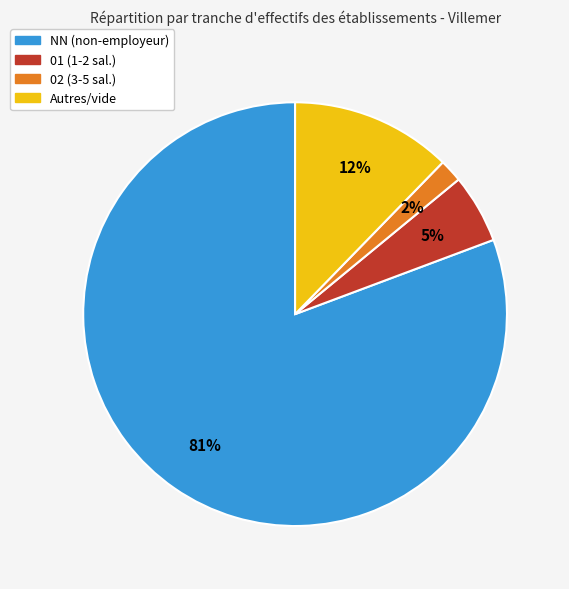

How many segments does this pie chart have?

4